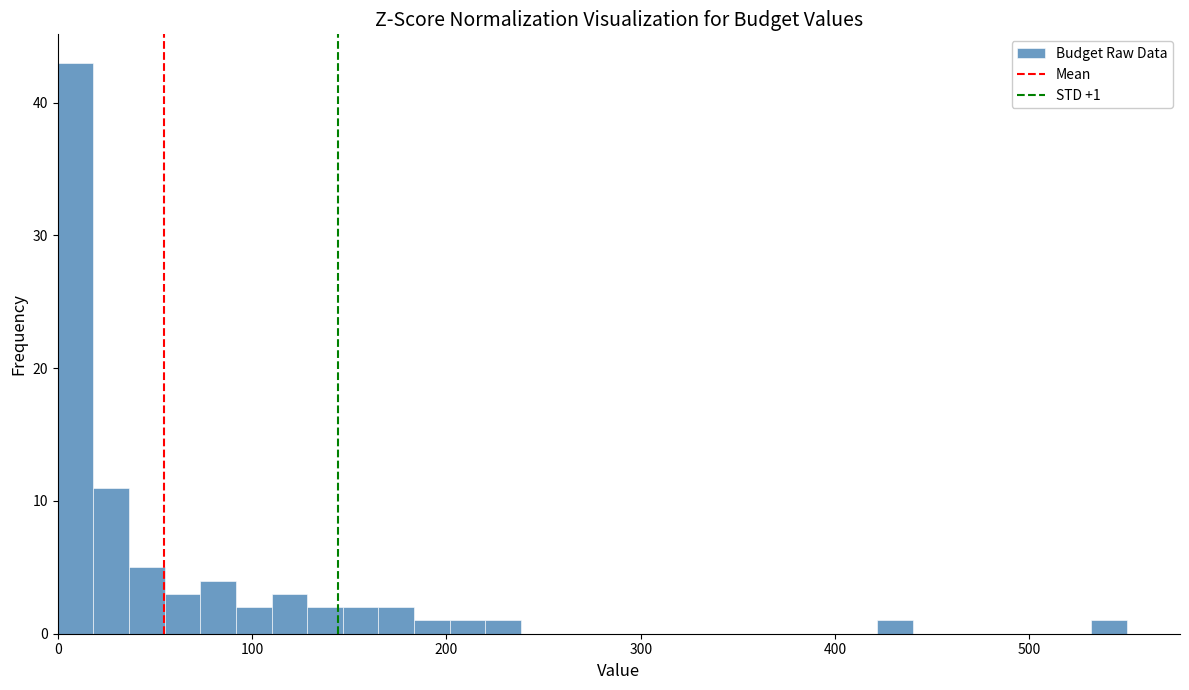

Around what value on the x-axis is the tallest bar? Give the approximate position of its centre, as read against the axis.

10